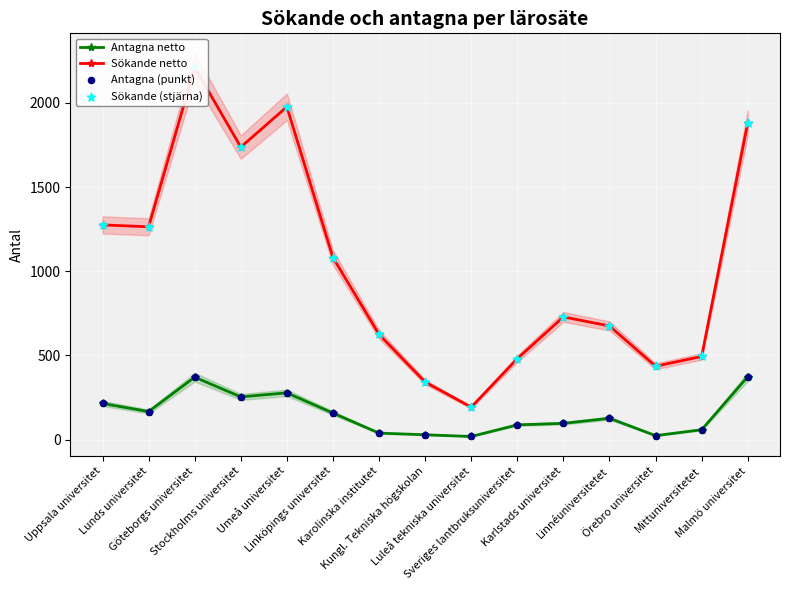

At how many categories does at least one series exceed 199?

14